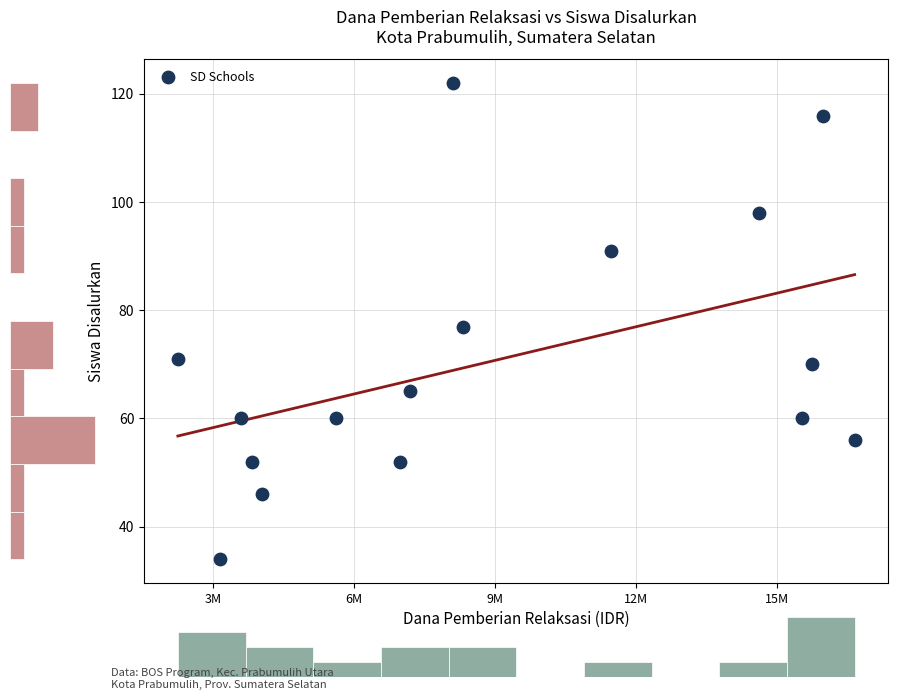

What is the range of Y values (max minus min)?

88